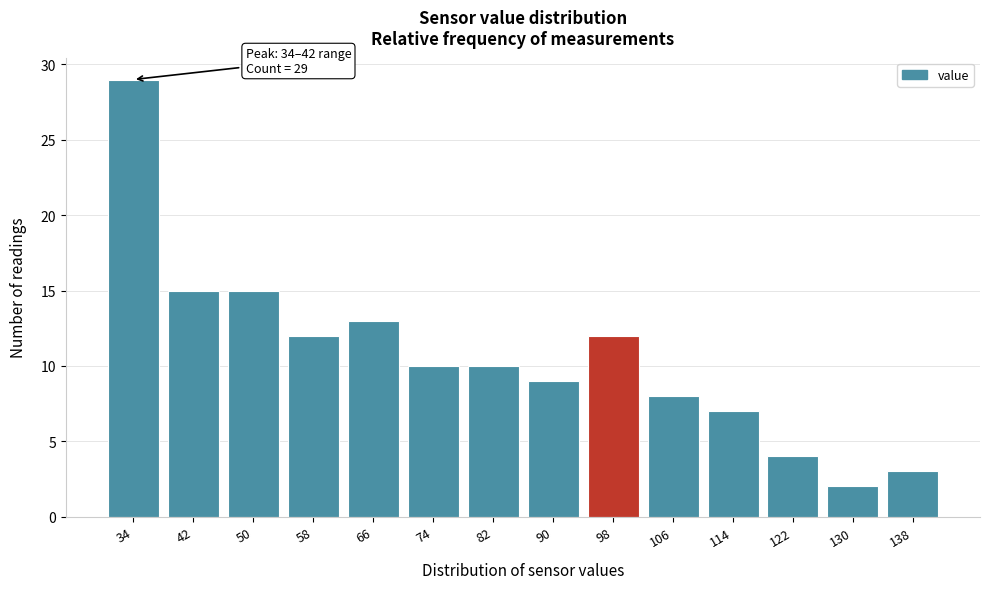

Reading left to right, transcribe all the data shown in this chart.

29	15	15	12	13	10	10	9	12	8	7	4	2	3